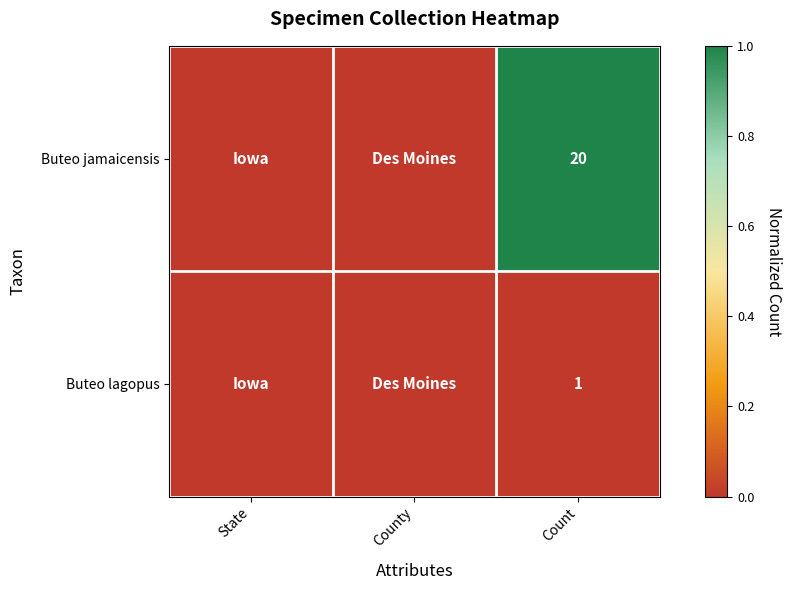

Count the number of categories in the chart.

3